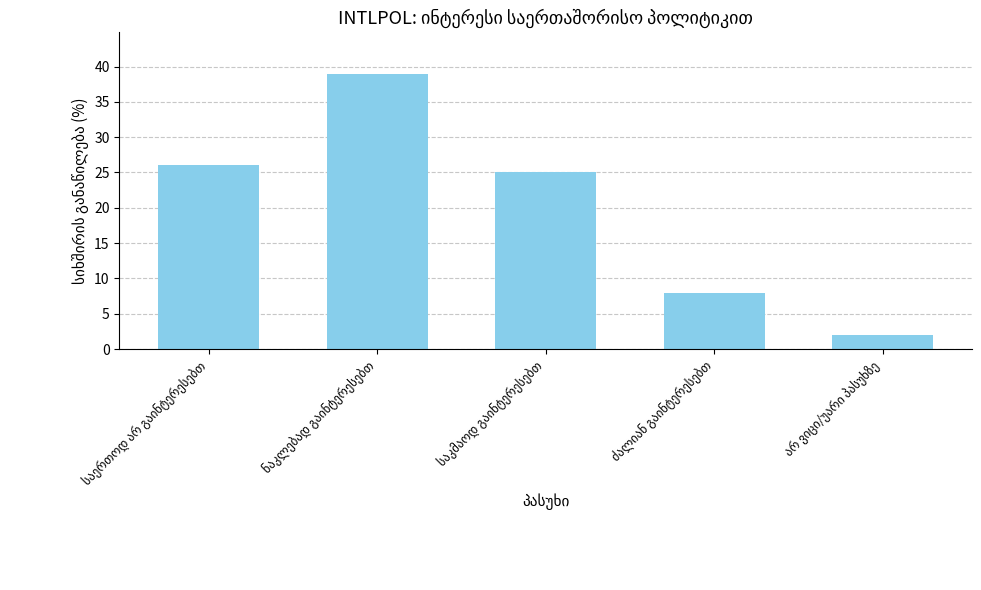

What is the difference between the second highest and minimum values?

24